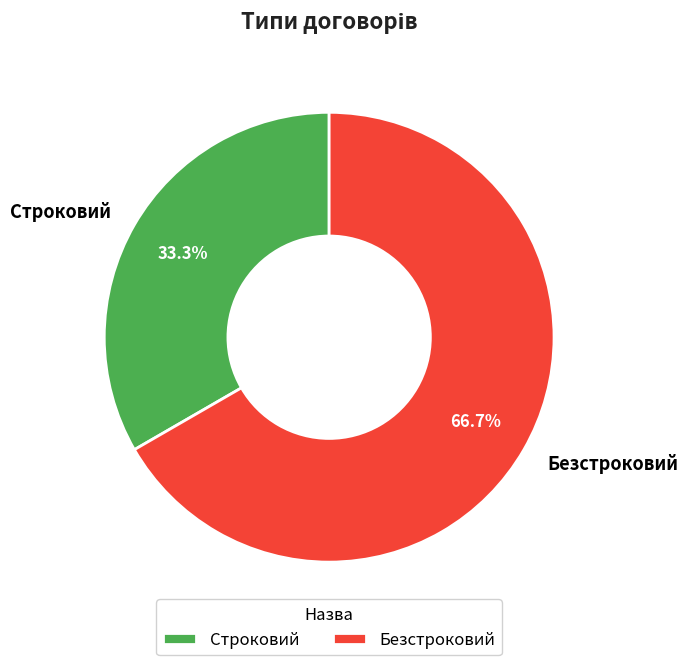

The Безстроковий slice represents 81% of the pie. True or false?

False